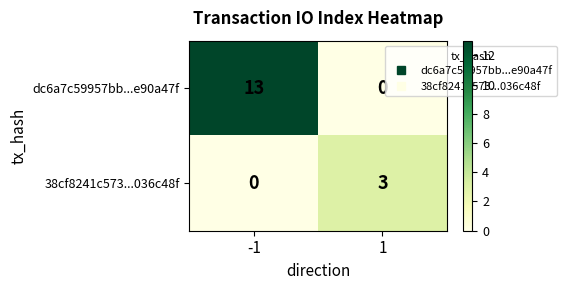

How many series are shown in this chart?

2